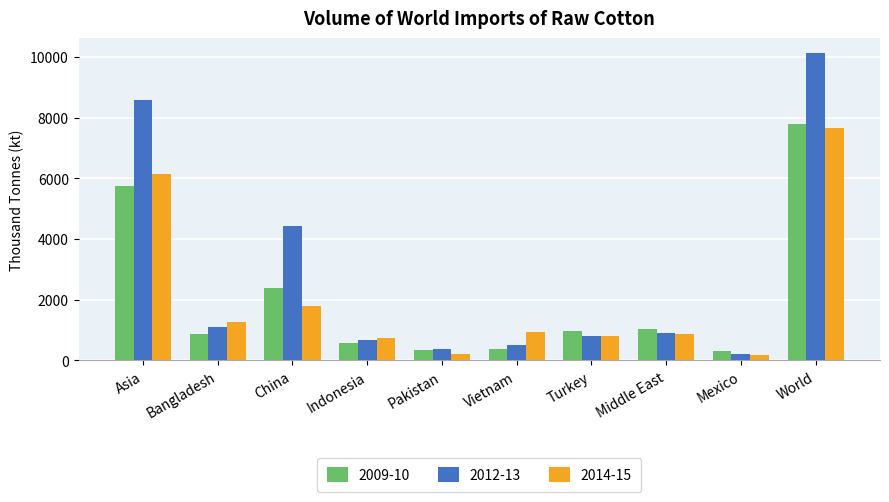

At how many categories does at least one series exceed 3530?

3